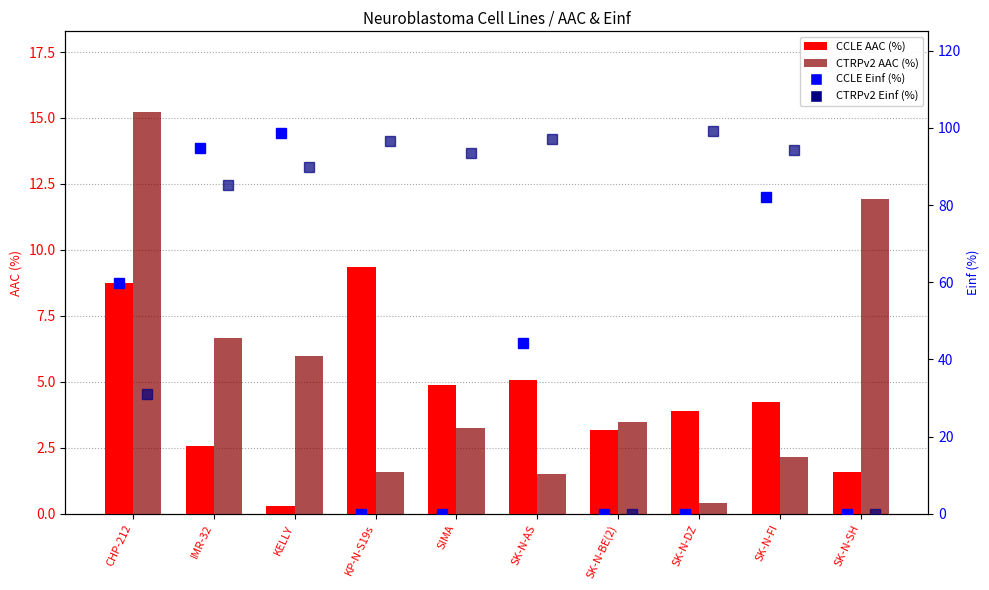

What is the label of the 4th bar from the right?

SK-N-BE(2)